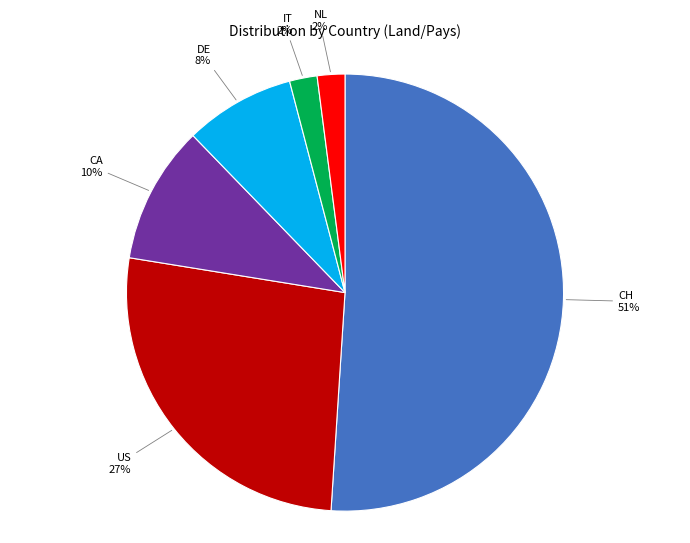

Is there a majority slice in this chart?

Yes